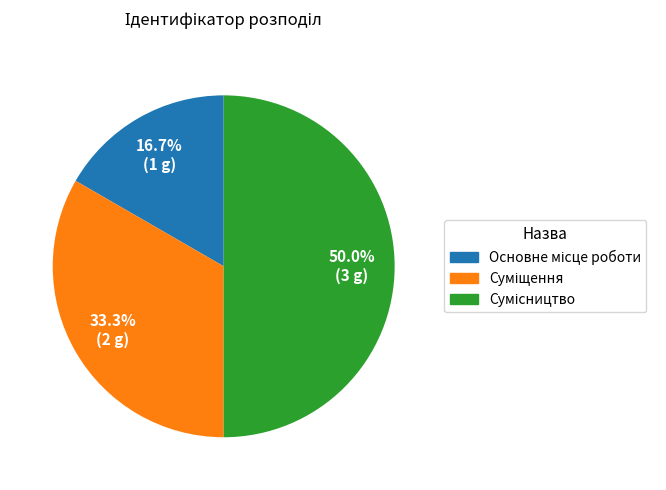

How many segments does this pie chart have?

3